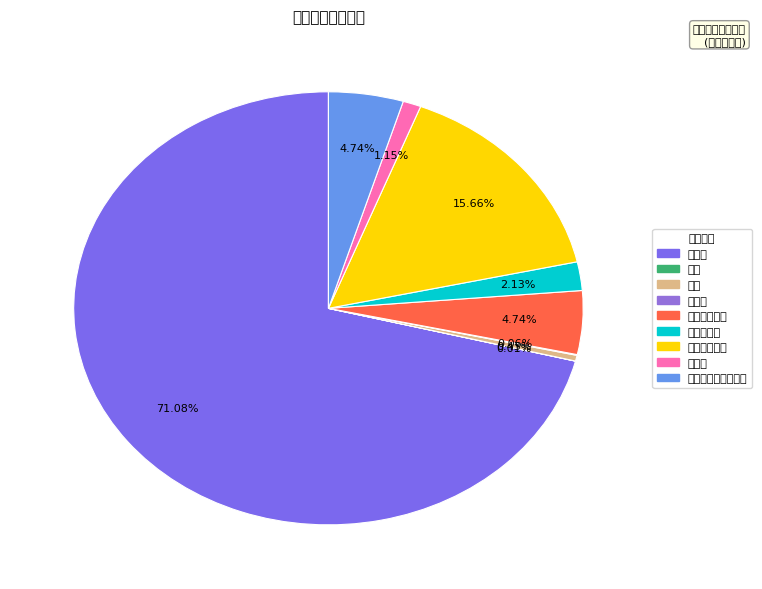

To the nearest percent, what percentage of the pie is 专用材料费?

2%